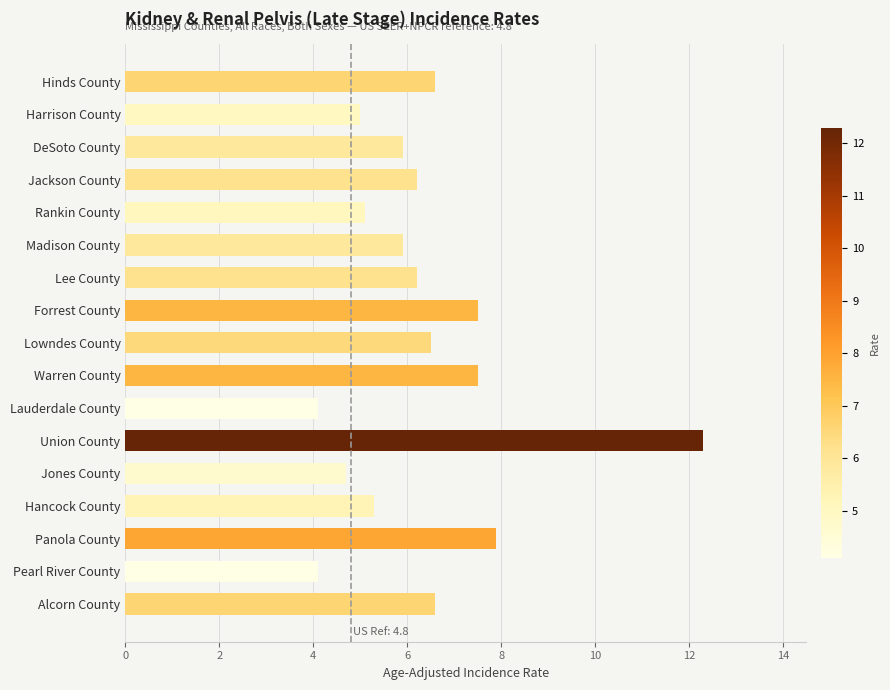

Between Lee County and Jones County, which is larger?

Lee County